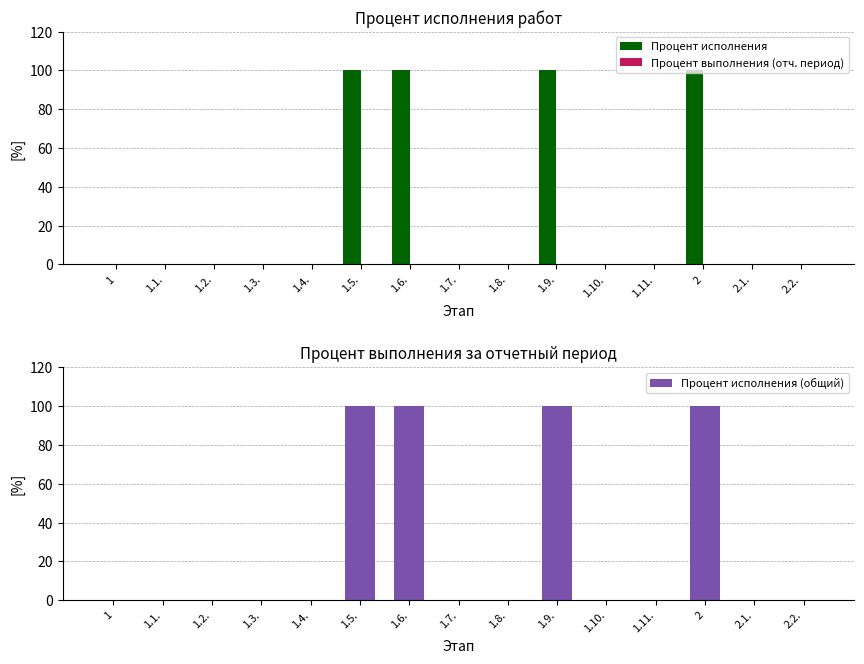

How many groups of bars are there?

15